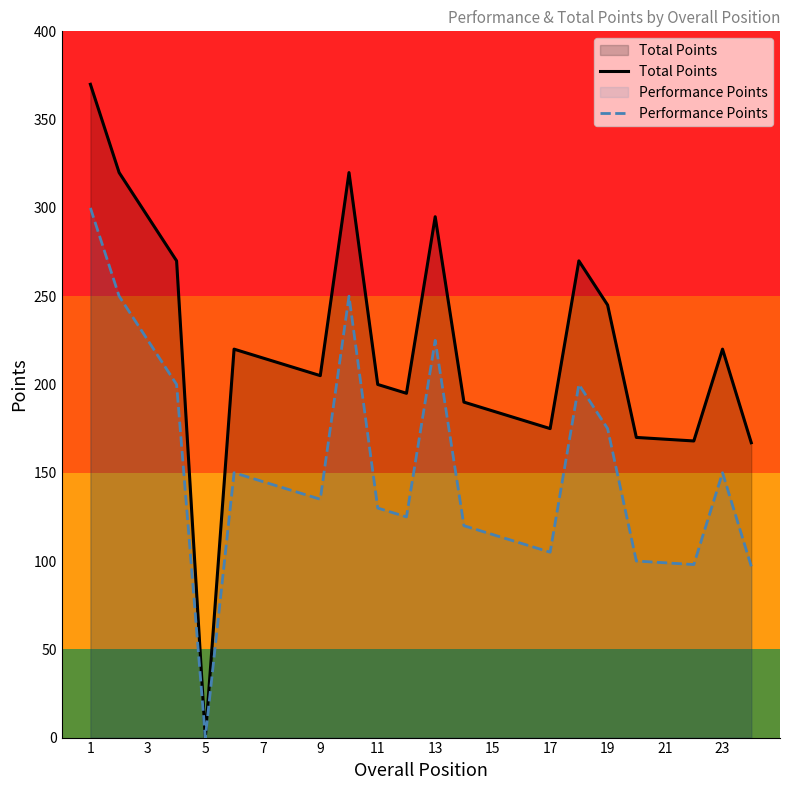

Reading left to right, extract all data points from this chart.

Total Points: 370	320	295	270	0	220	215	210	205	320	200	195	295	190	185	180	175	270	245	170	169	168	220	167
Performance Points: 300	250	225	200	0	150	145	140	135	250	130	125	225	120	115	110	105	200	175	100	99	98	150	97